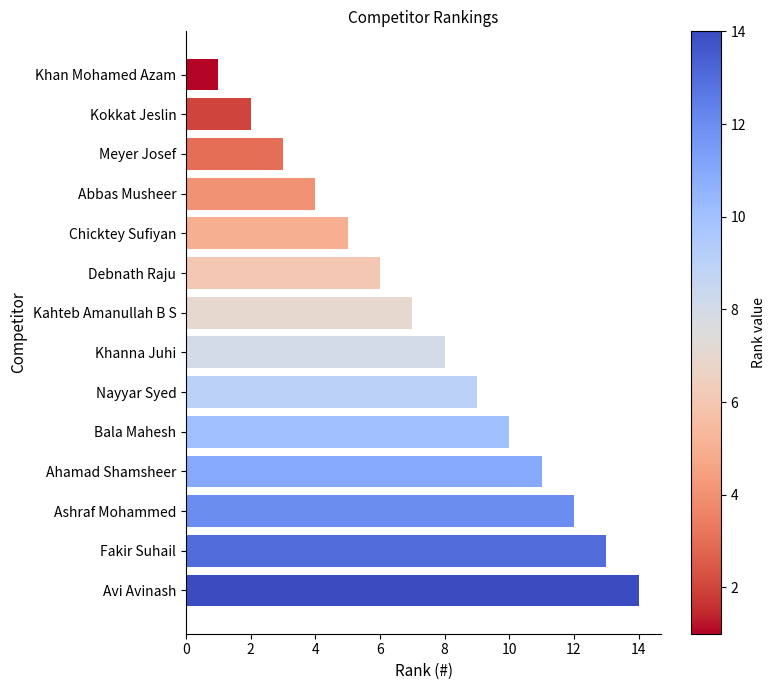

The chart shows a value of 2 at Kokkat Jeslin. True or false?

True